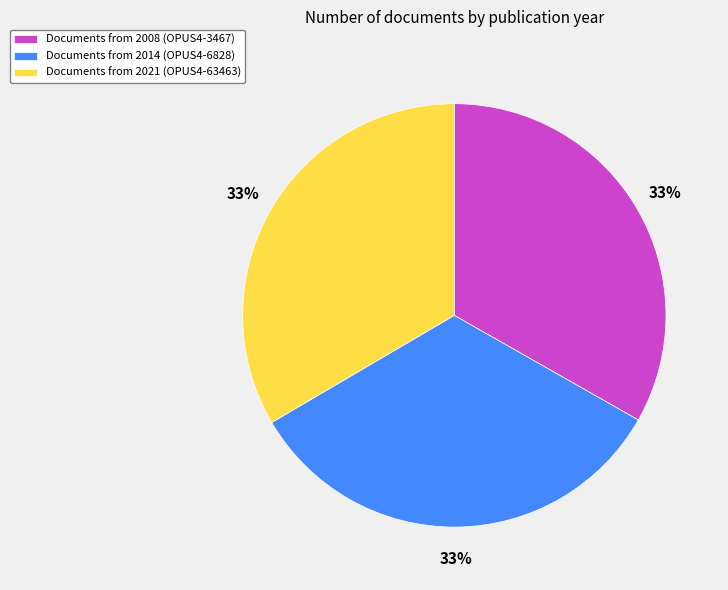

Is Documents from 2014 (OPUS4-6828) the majority of the pie?

No